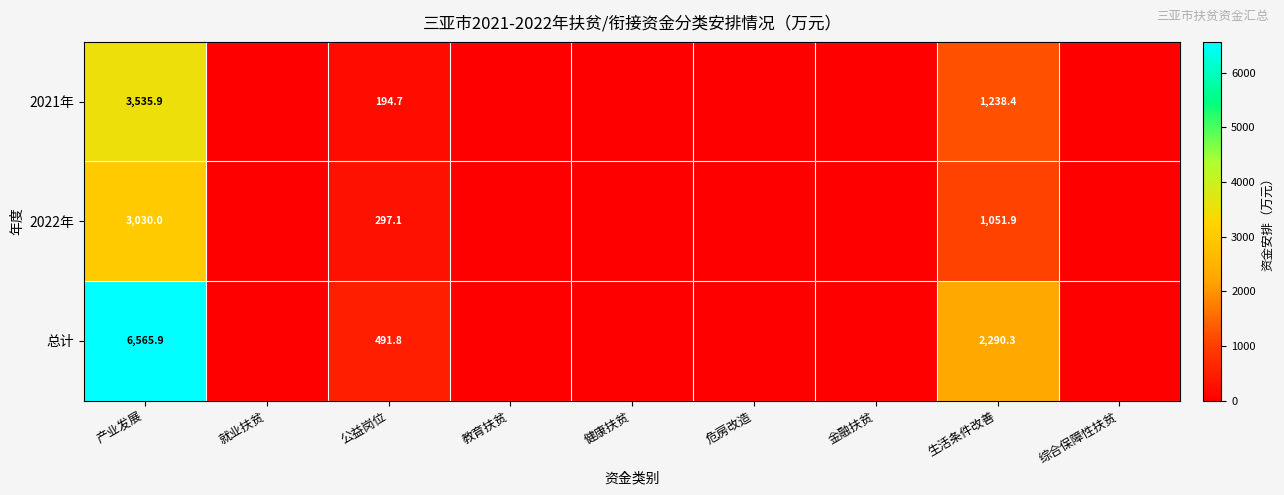

What is the maximum value shown in the chart?

6565.9